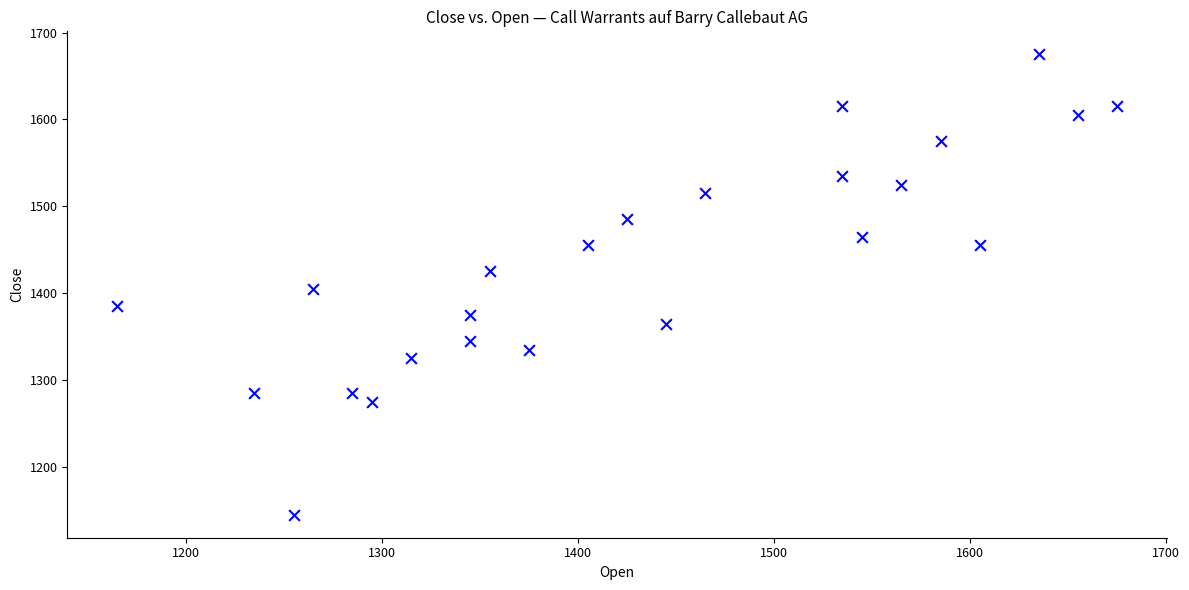

What is the range of Y values (max minus min)?

530